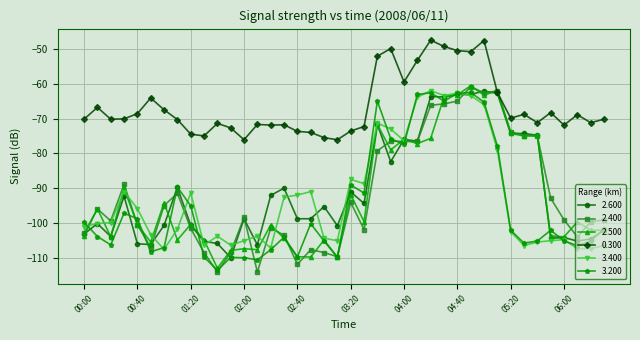

What is the average value of the 0.300 series?

-66.5